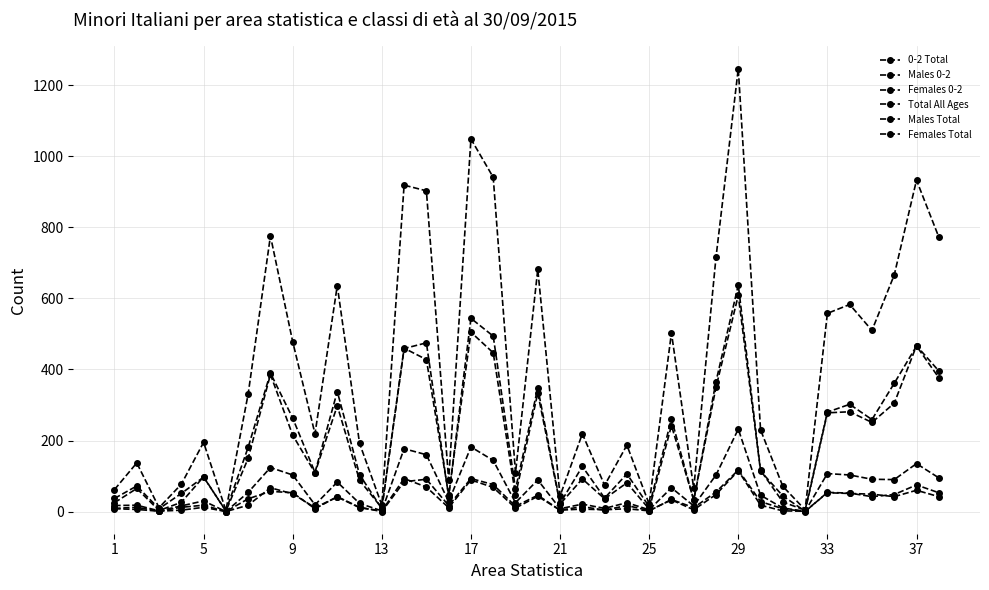

Count the number of data series in this chart.

6